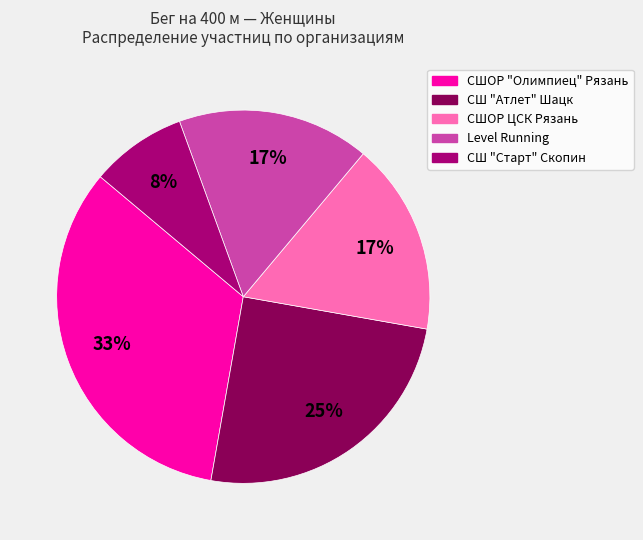

Is there a majority slice in this chart?

No